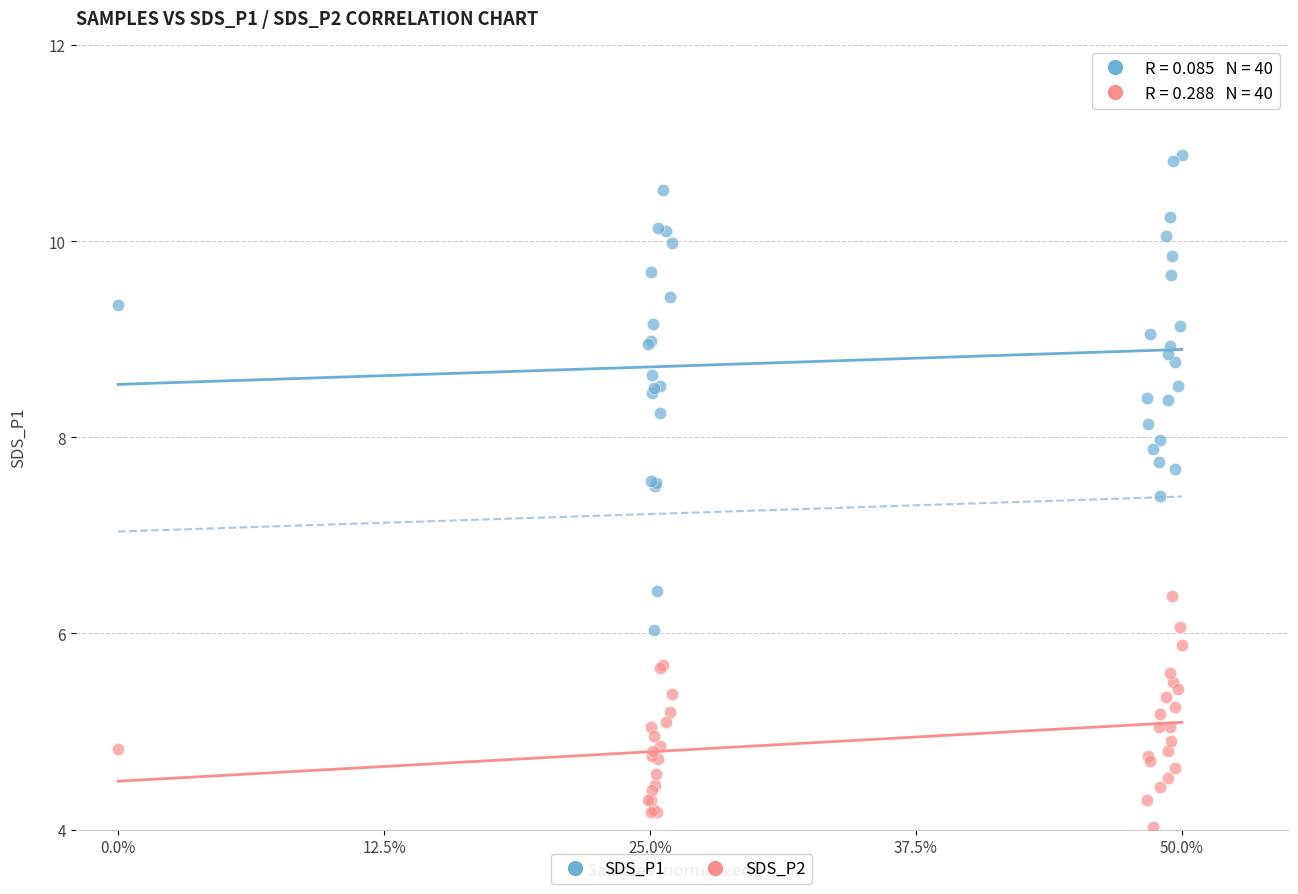

Which series has the largest Y range (max minus min)?

SDS_P1